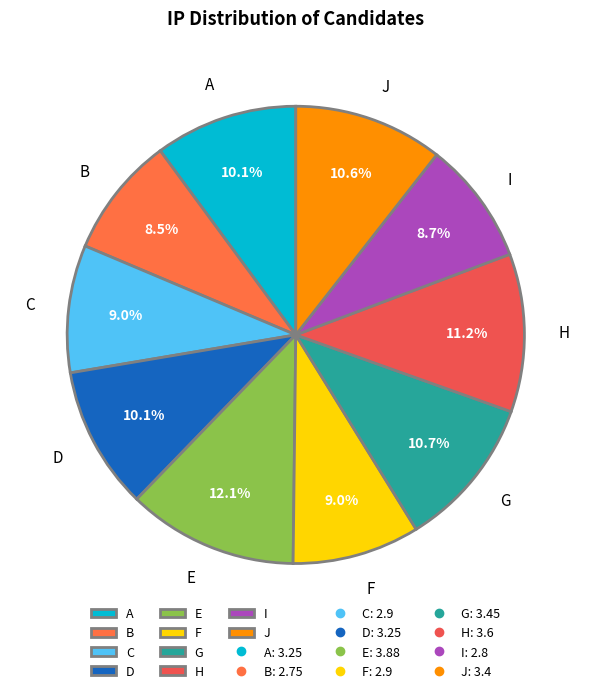

Which slice is the largest?

E